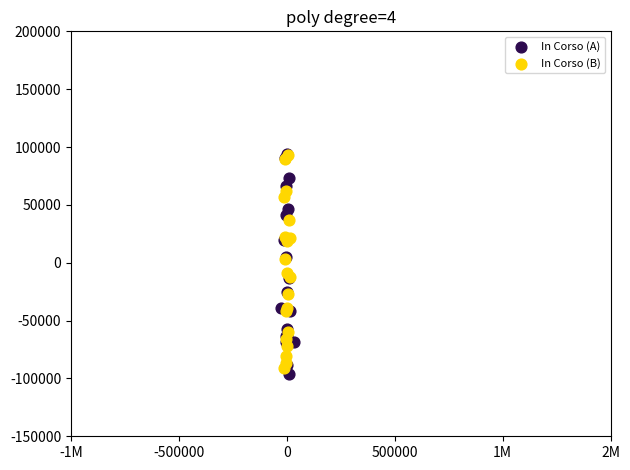

What are all the series names shown in the legend?

In Corso (A), In Corso (B)